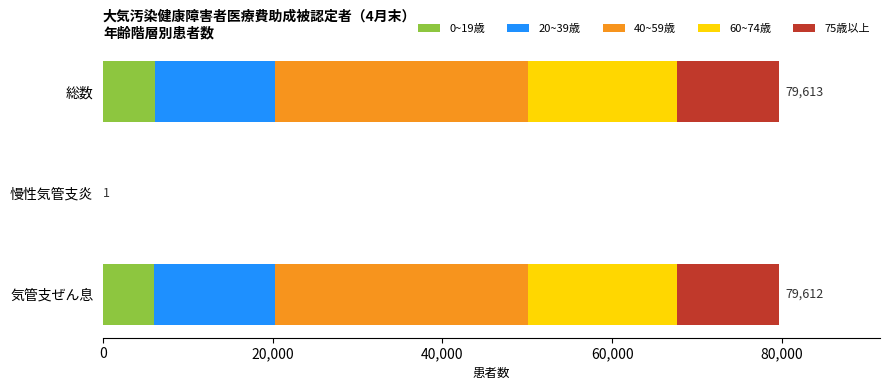

True or false: 0~19歳 has a value of 6072 at 総数.

True